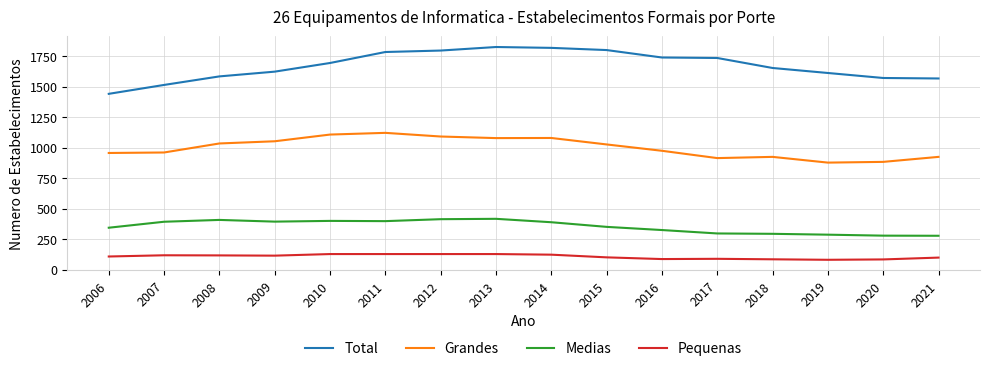

What is the lowest value of the Pequenas series?

80